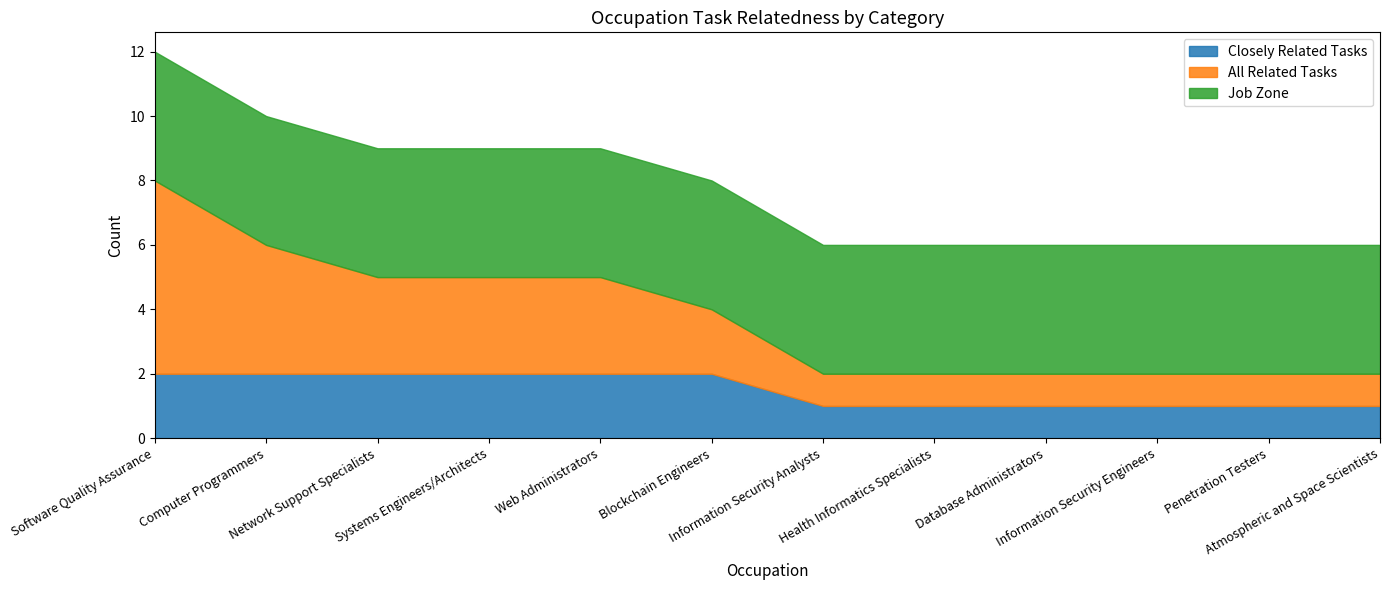

The Job Zone series shows 6 at Computer Programmers. True or false?

False